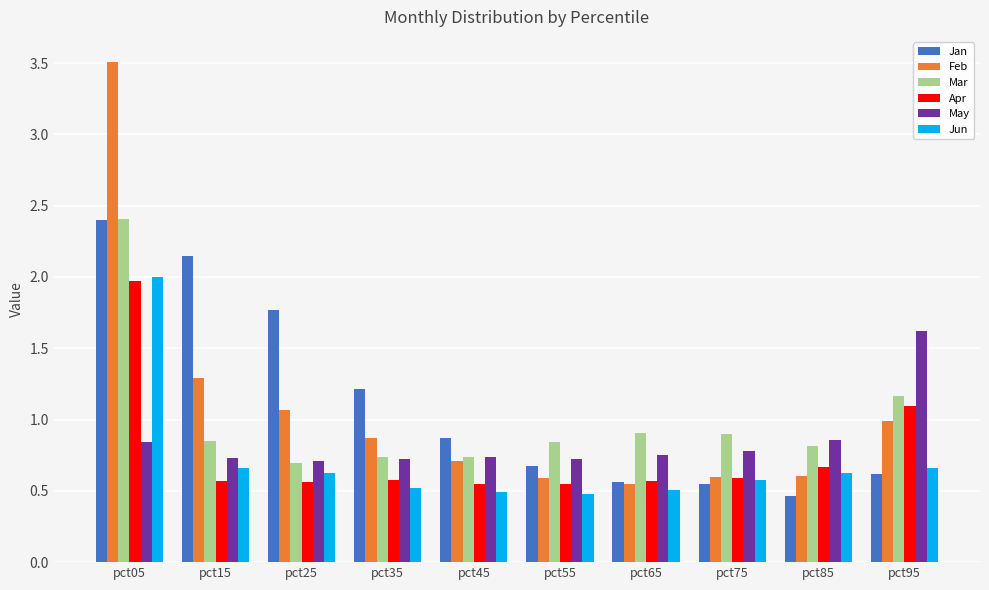

Which series has the widest spread of values?

Feb